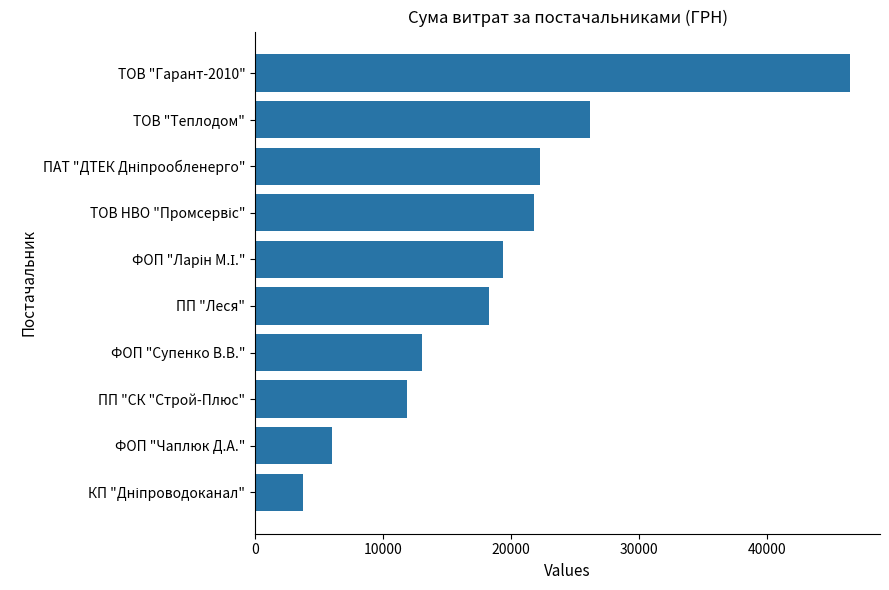

What is the difference between the maximum and minimum values?

42707.8